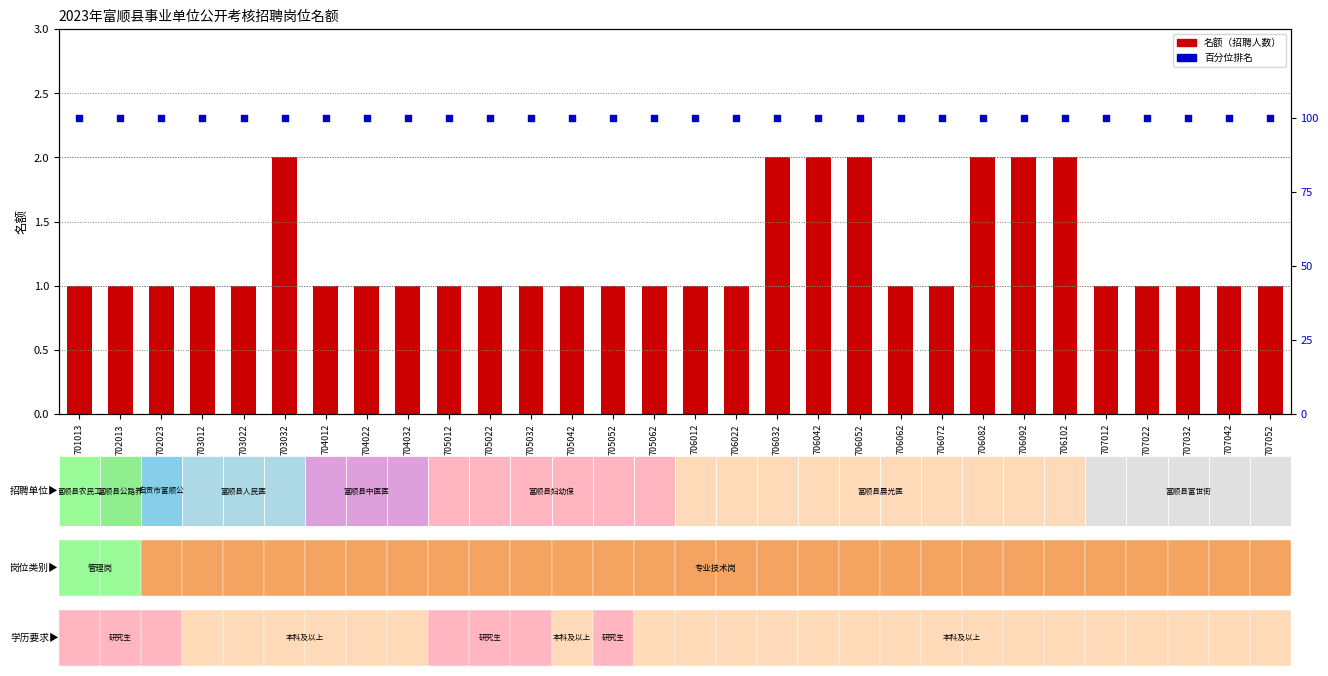

At which category is the sum across all series the highest?

703032